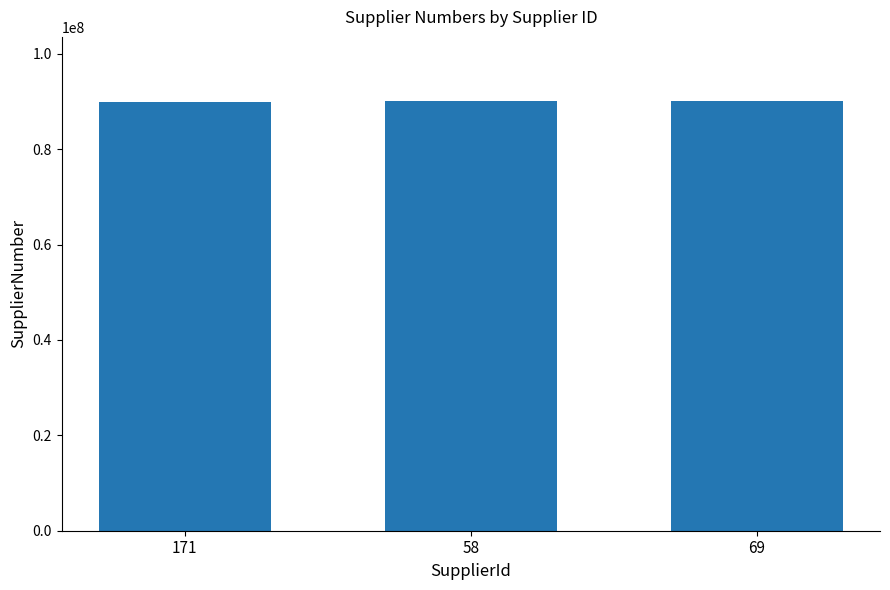

How many values are below 90049333?

1